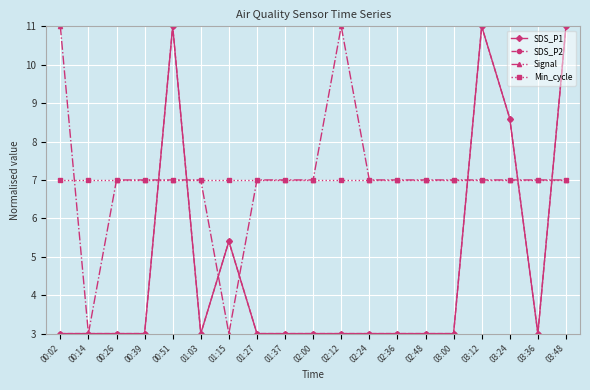

How many intersections are there between Signal and SDS_P2?

7